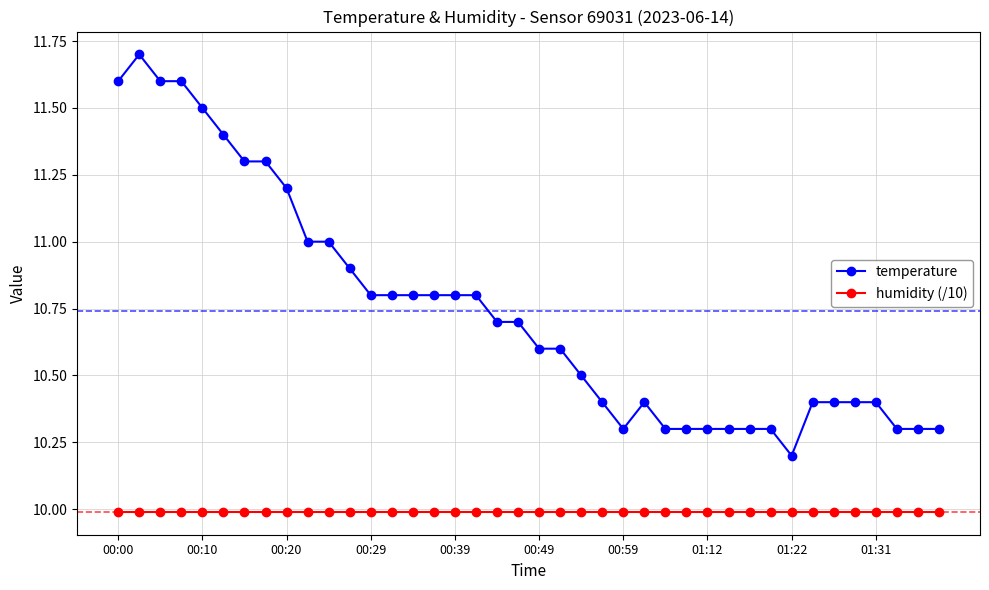

How many lines are shown in the chart?

2